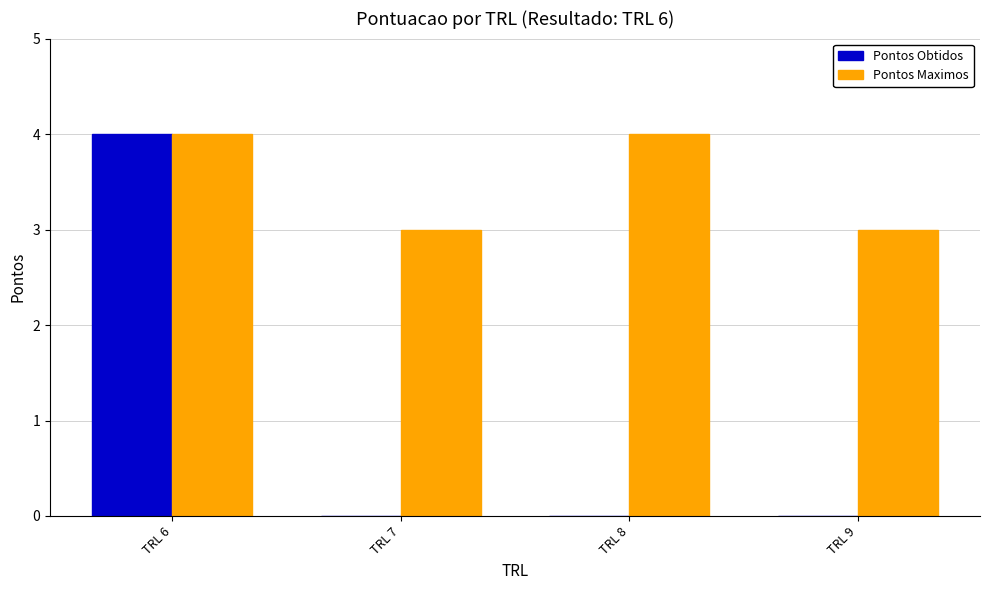

What is the sum of all Pontos Maximos values?

14